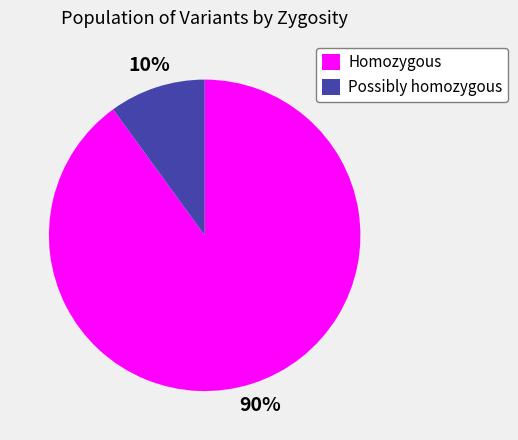

Which category accounts for the majority?

Homozygous